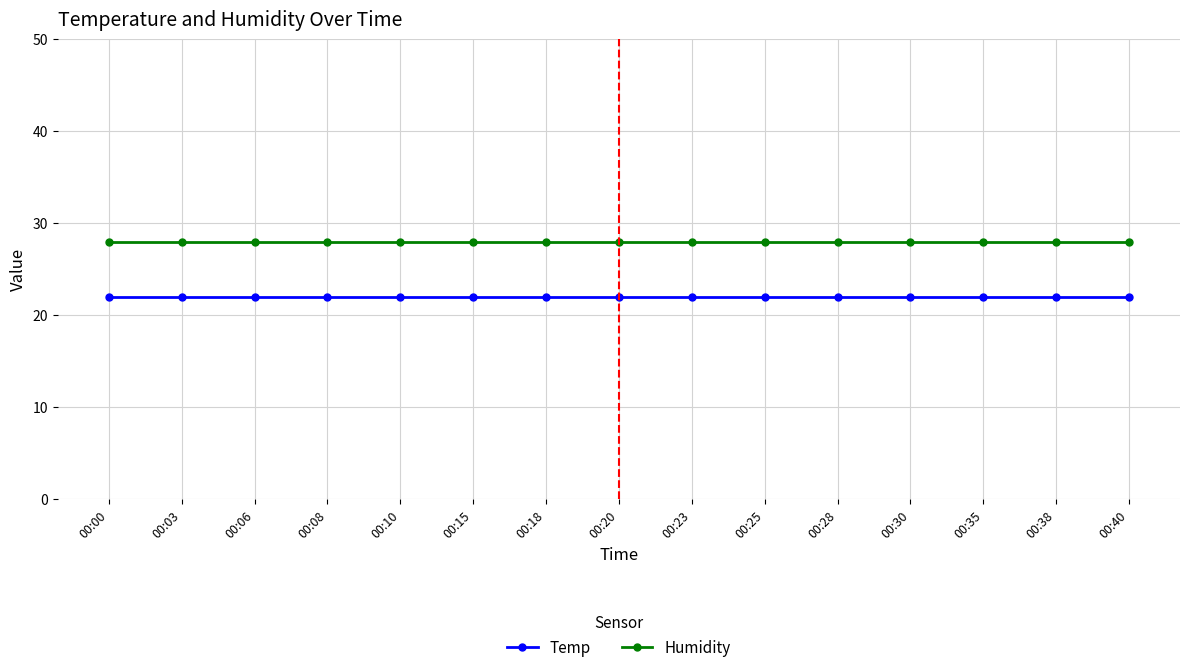

What is the value of the Temp point at the 2nd from the left?

22